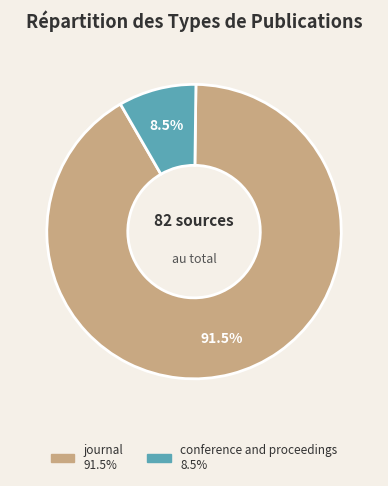

Is there a majority slice in this chart?

Yes